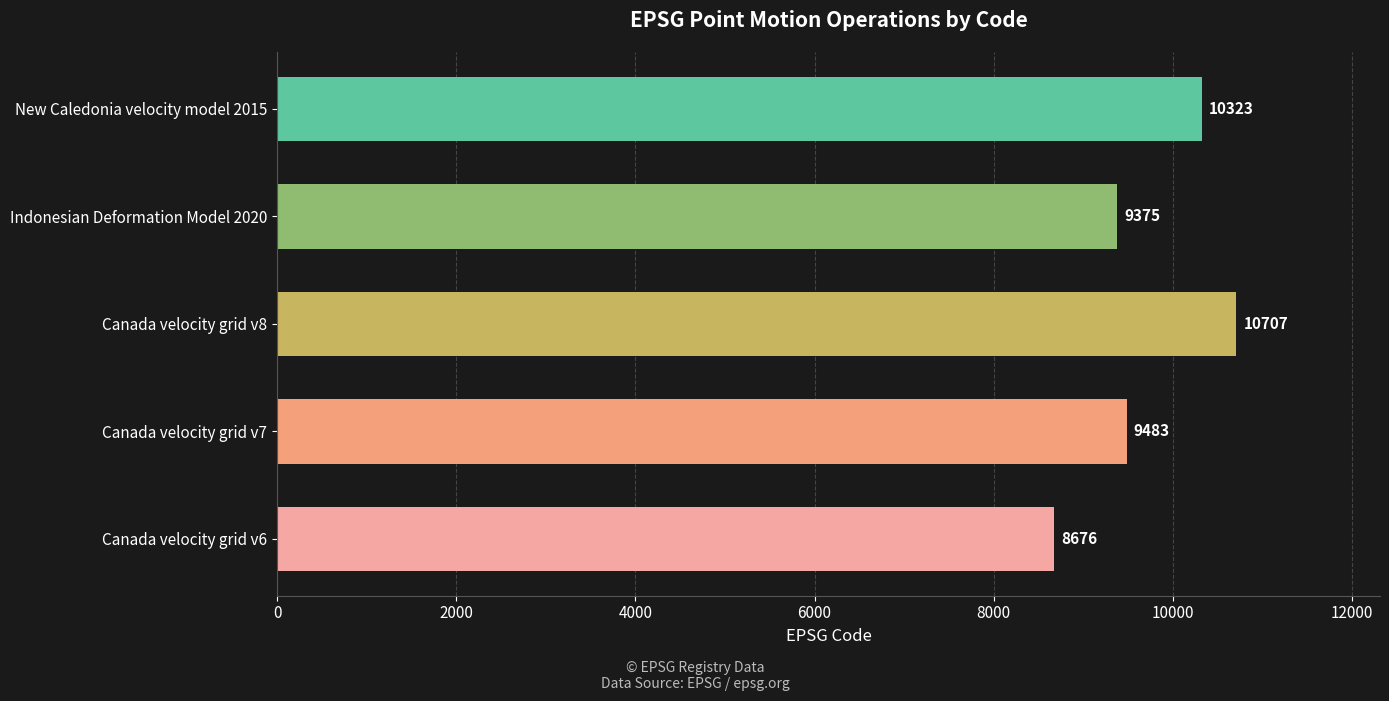

What is the sum of all values?

48564